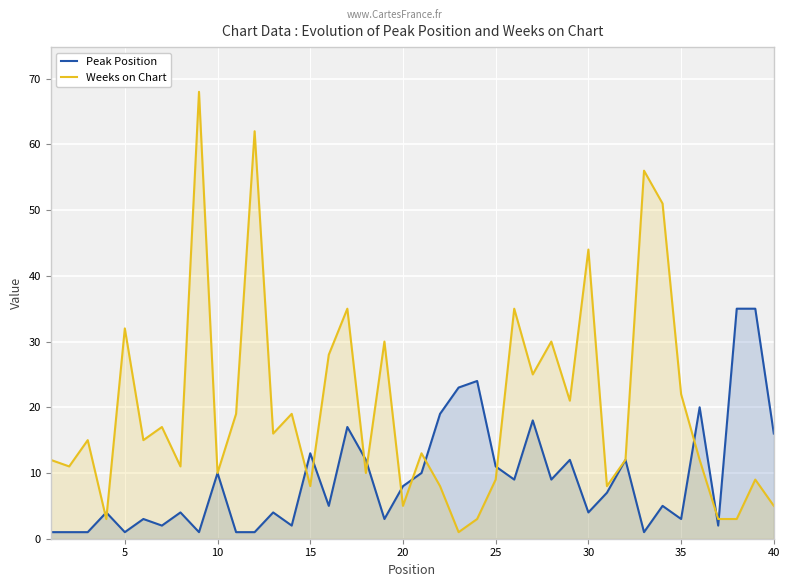

What is the maximum value for Weeks on Chart?

68